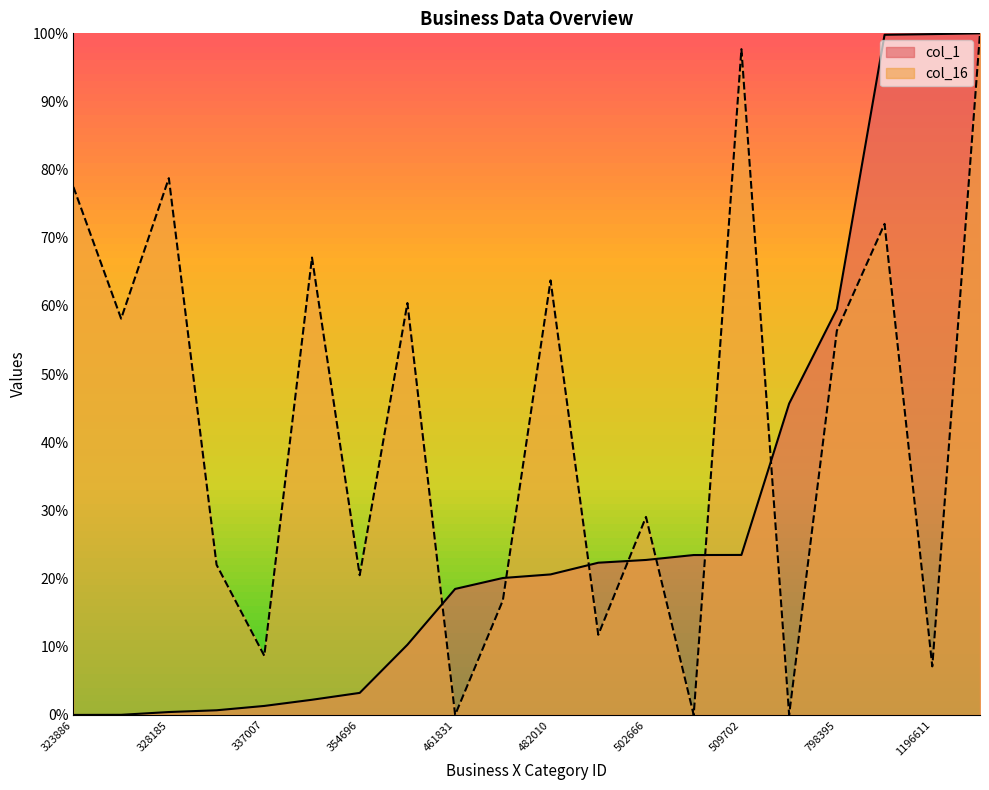

What is the difference between the maximum and second lowest values?

1.0